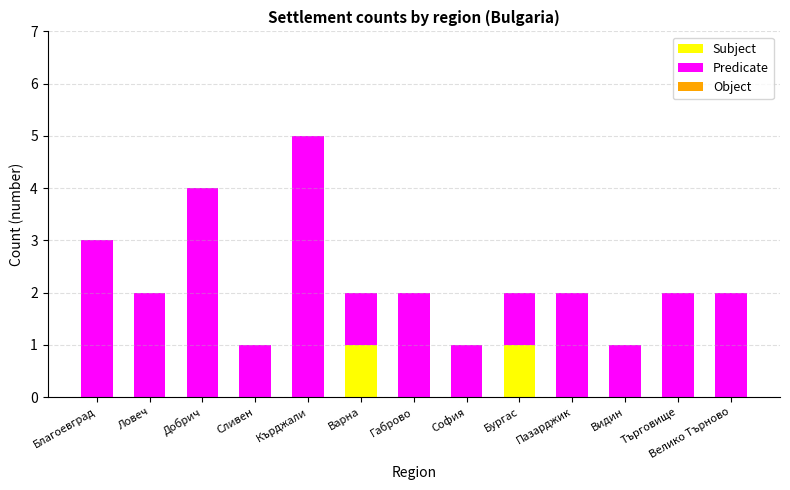

At which category is the sum across all series the highest?

Кърджали